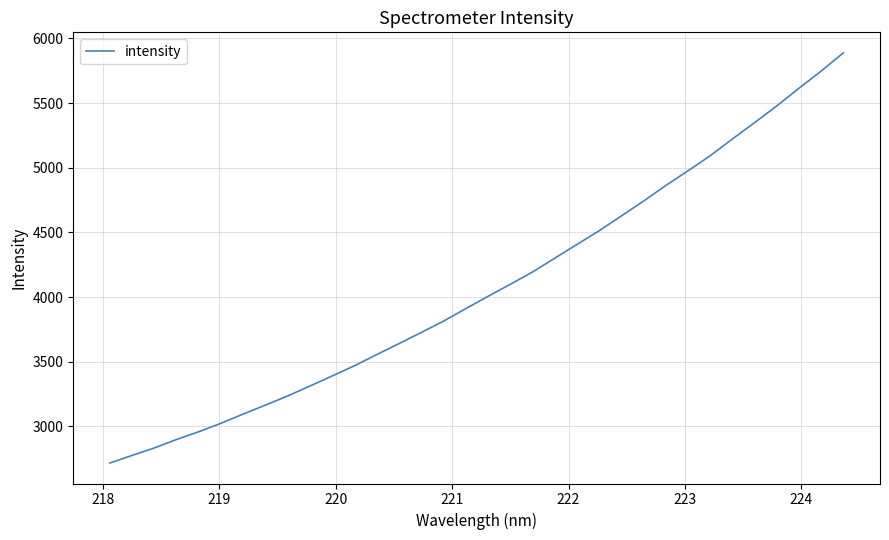

What is the difference between the maximum and minimum values?

3172.5